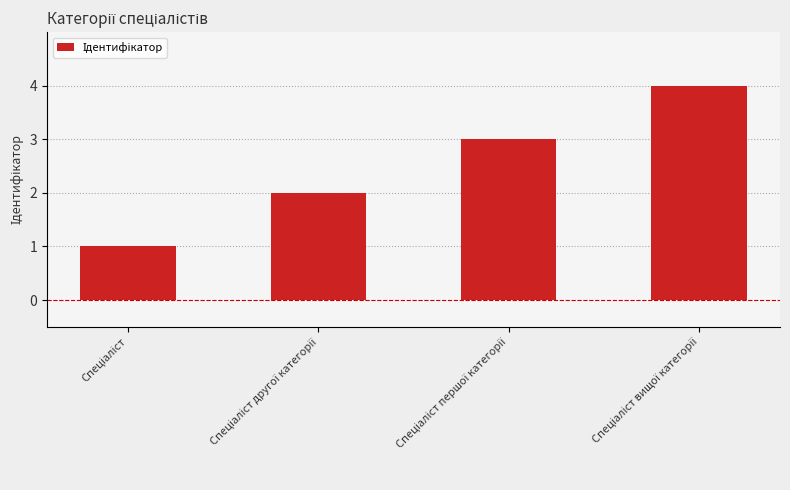

How many categories are shown in the chart?

4